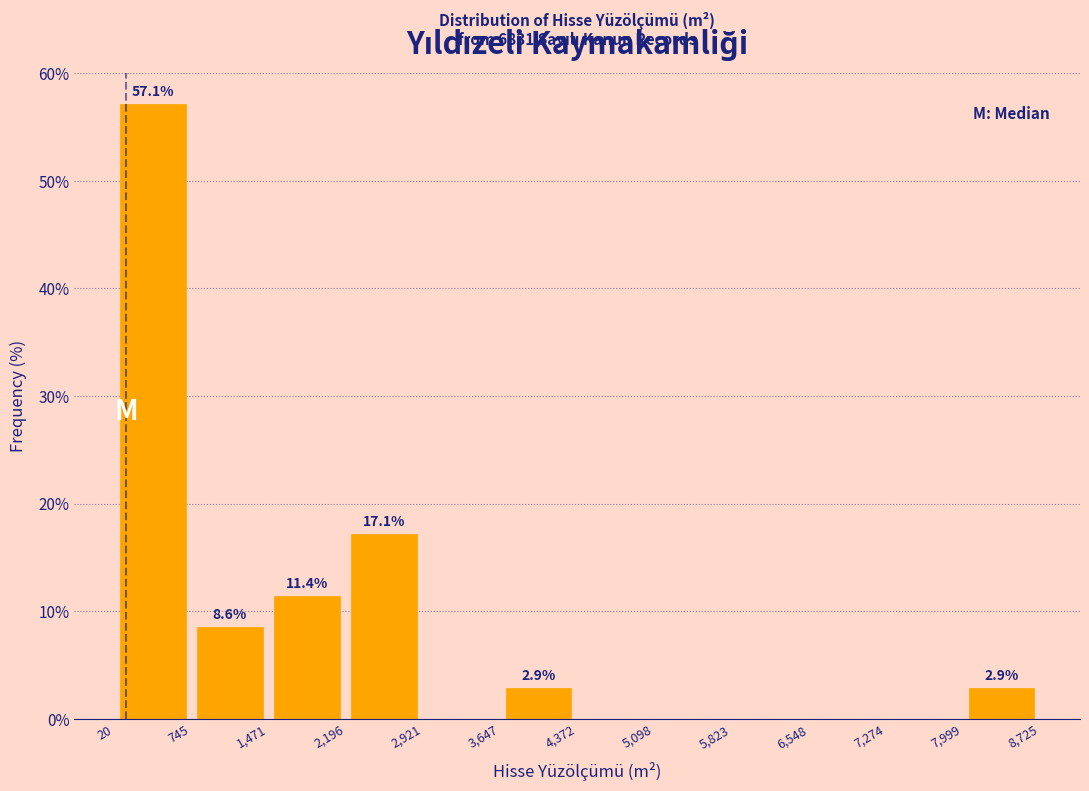

Which range on the x-axis has the tallest bar?

20 to 745